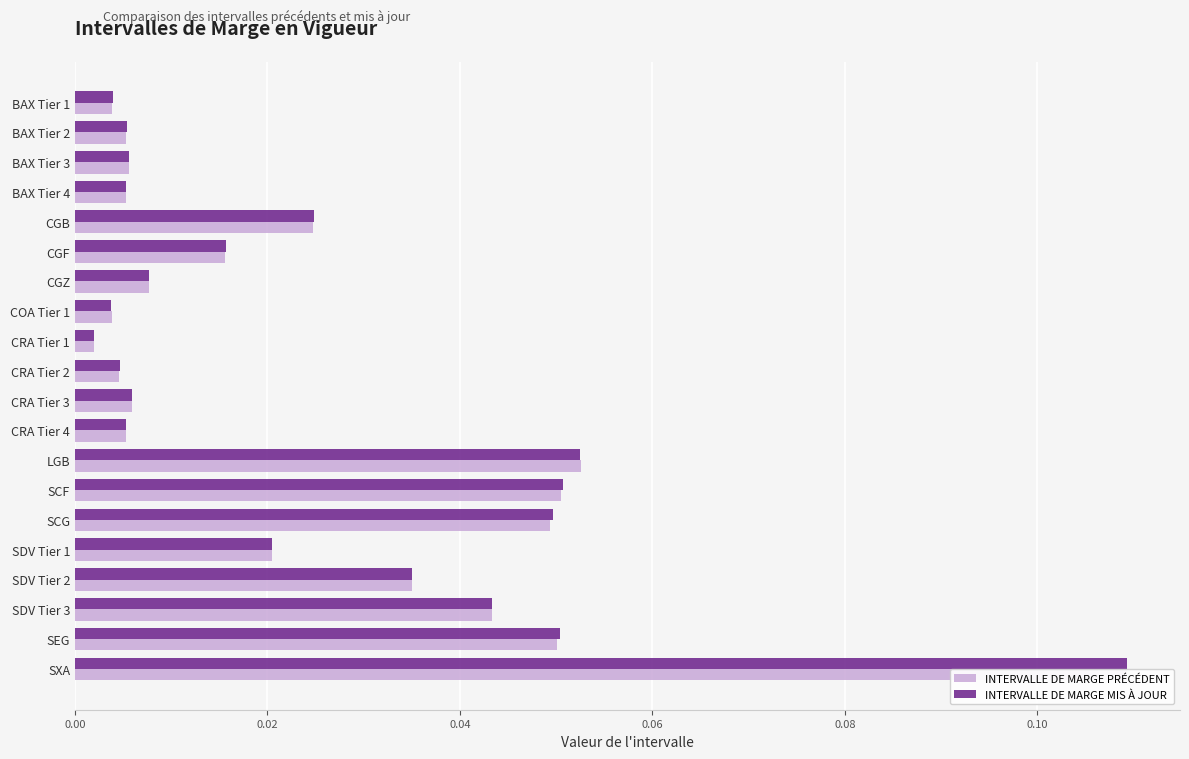

List the series in order of their overall mean, highest first.

INTERVALLE DE MARGE MIS À JOUR, INTERVALLE DE MARGE PRÉCÉDENT